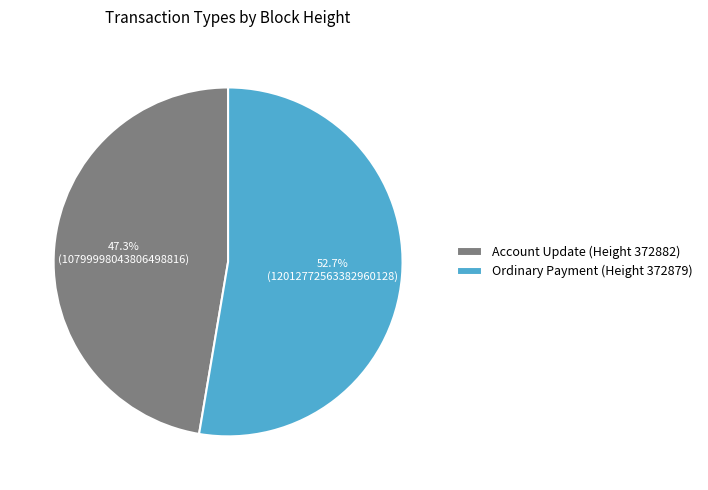

Rank the categories by value from highest to lowest.

Ordinary Payment (Height 372879), Account Update (Height 372882)